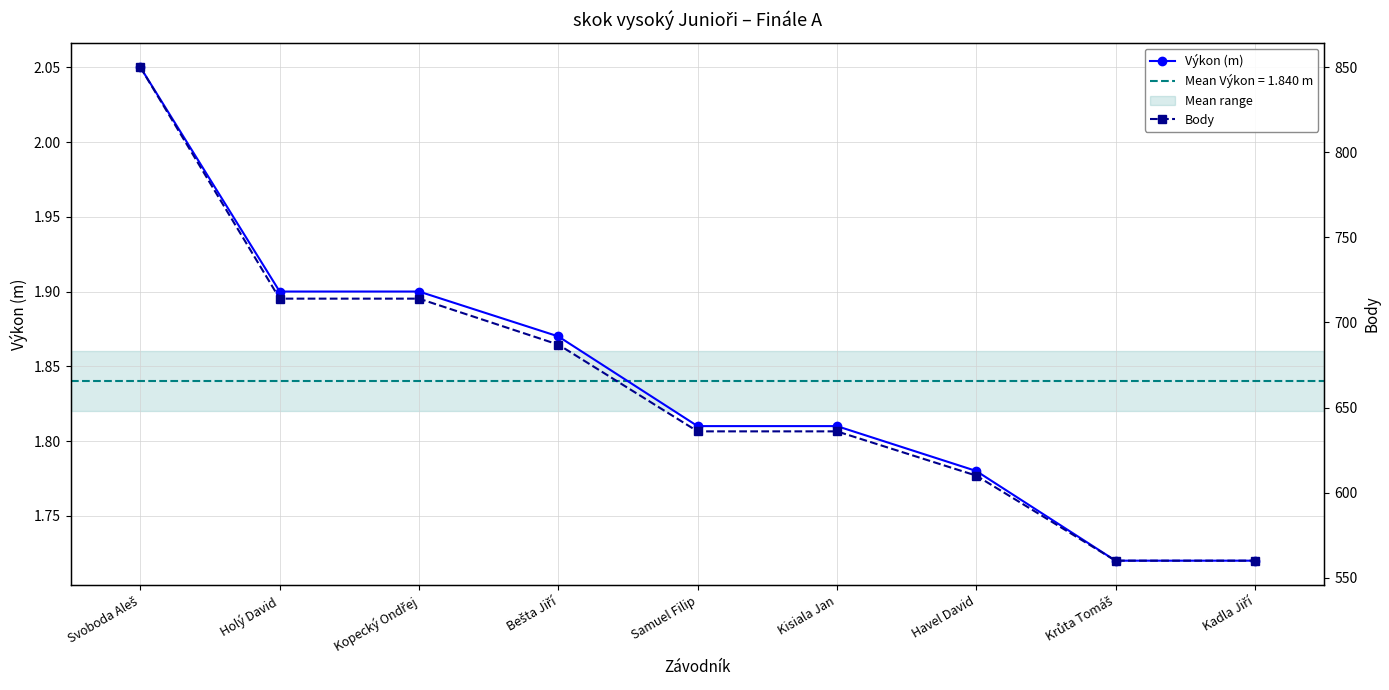

Which series has the largest range (max minus min)?

Body